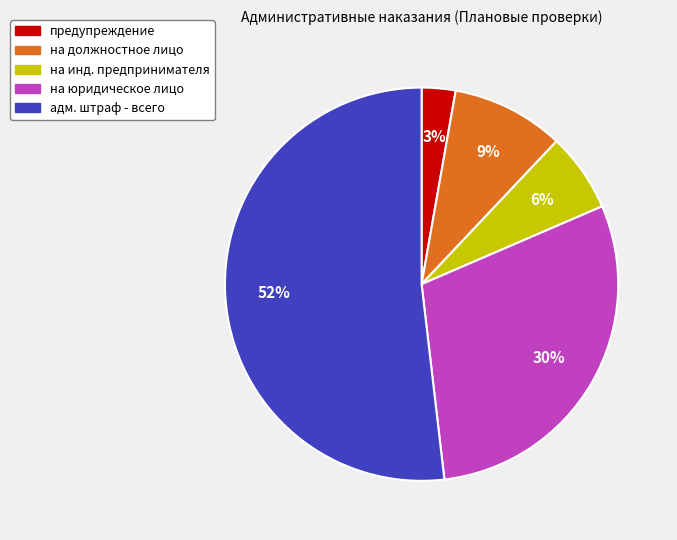

To the nearest percent, what is the average slice percentage?

20%